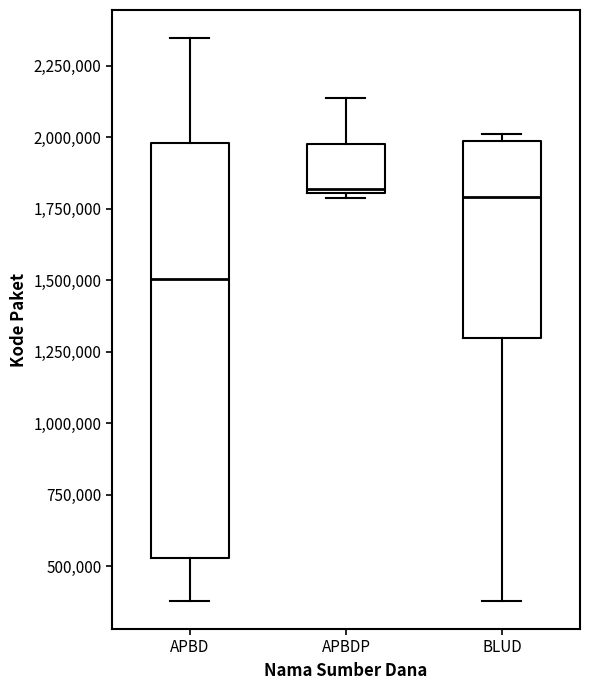

Where is the lower edge of the box for APBDP on the y-axis? The values are not printed on the chart, so give them approximately, as read against the axis.

1800000